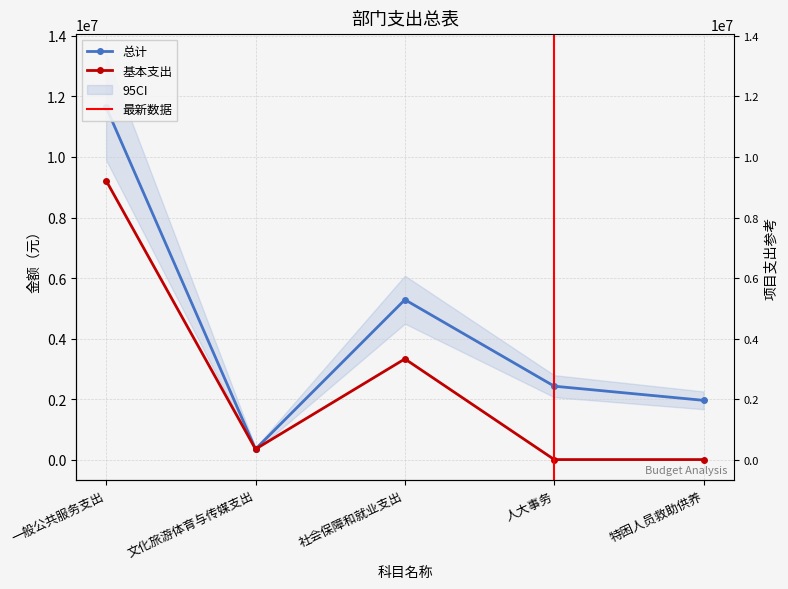

List the series in order of their overall mean, lowest first.

基本支出, 总计